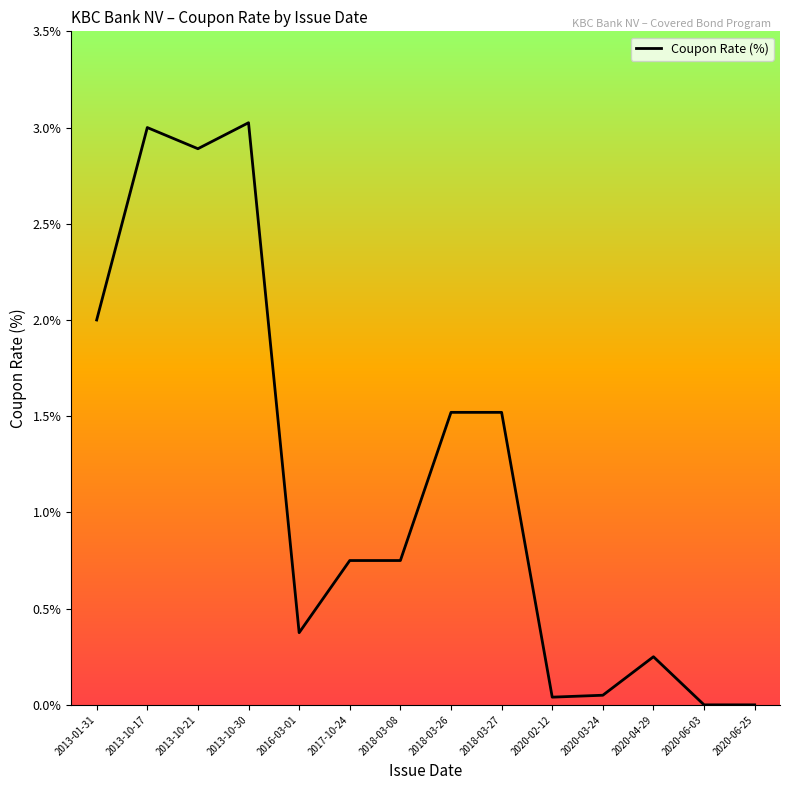

Which has a higher value, 2020-06-25 or 2013-10-21?

2013-10-21